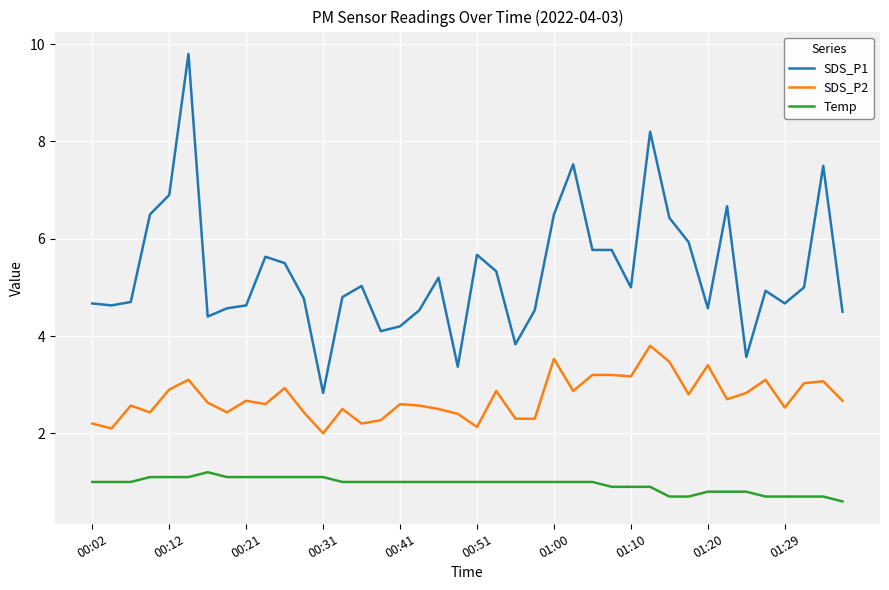

Which series has the largest total across all categories?

SDS_P1